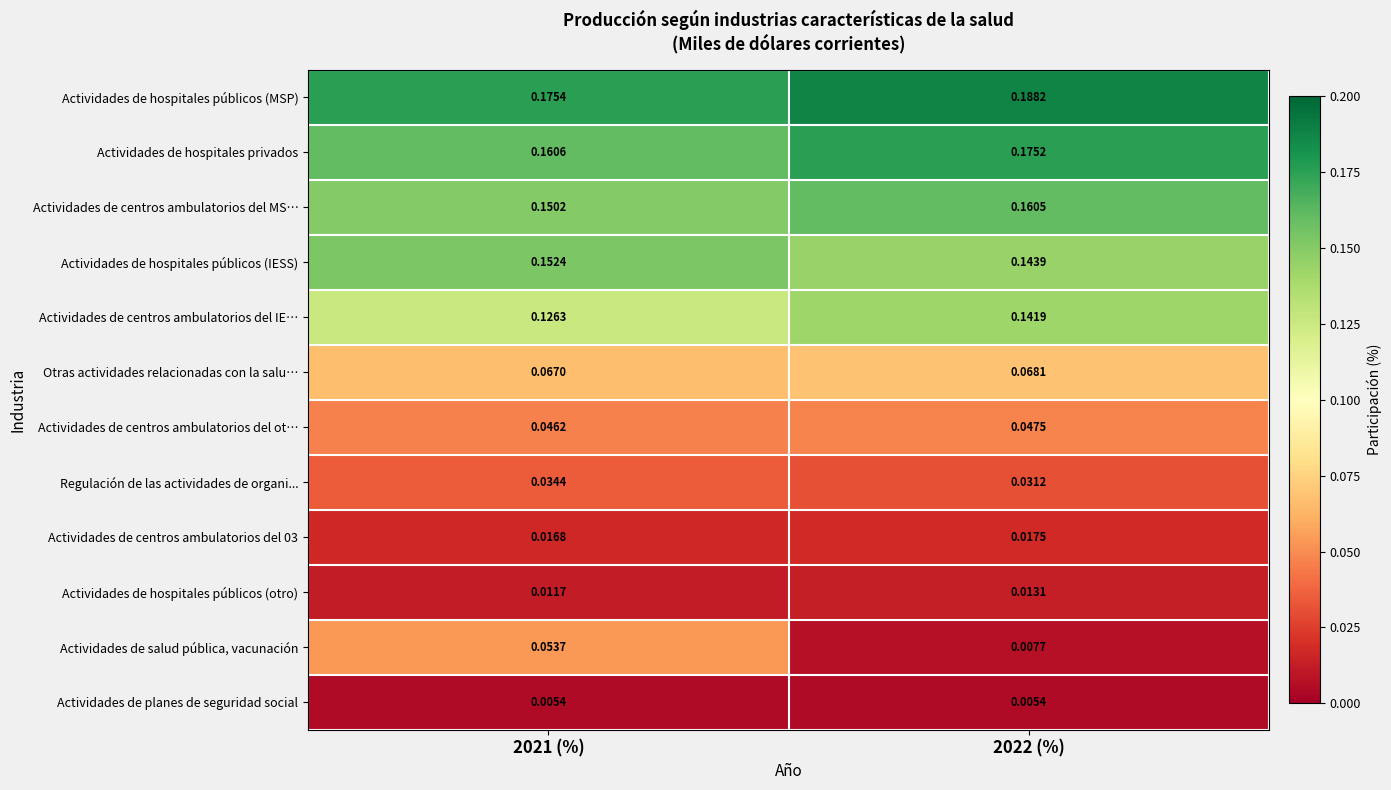

Which series changed the most between 2021 (%) and 2022 (%)?

Actividades de salud pública, vacunación